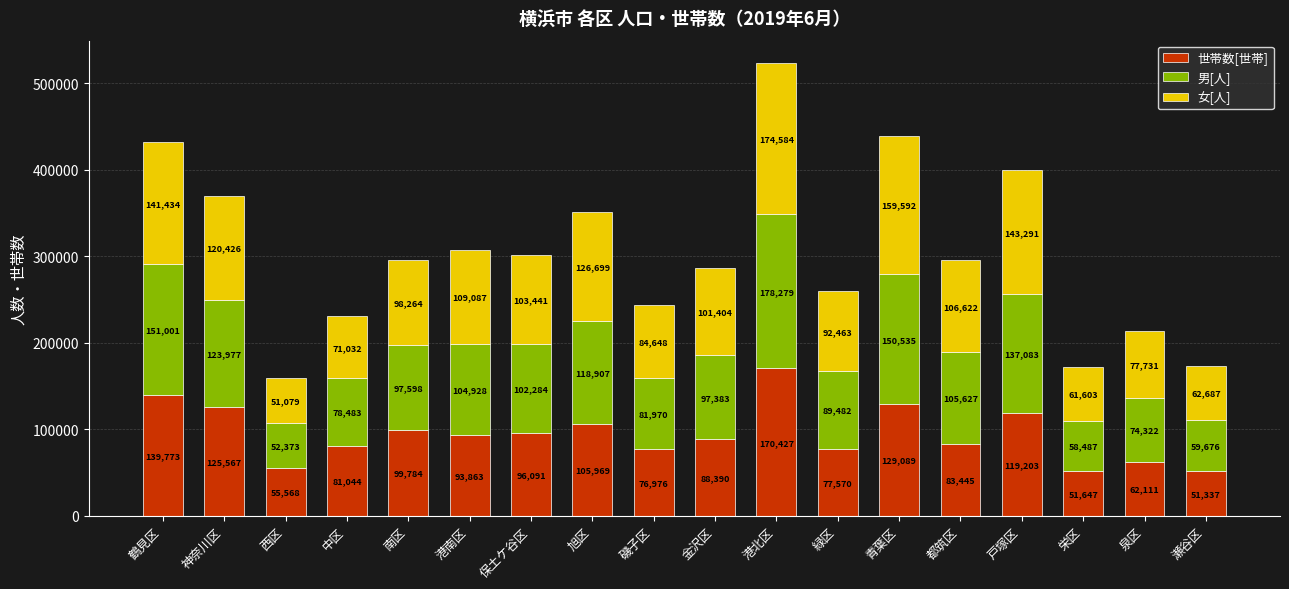

What value does the 世帯数[世帯] series have at 緑区, to the nearest 100?

77600